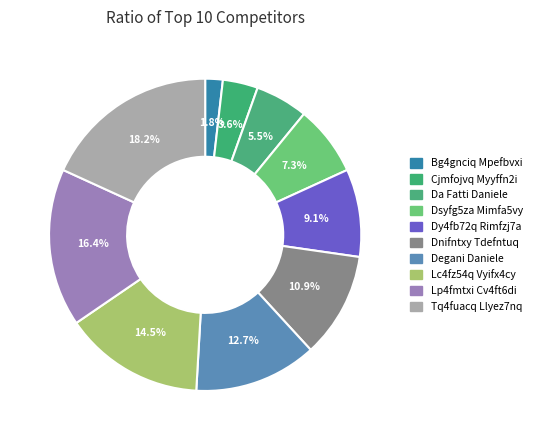

Combined, do Bg4gnciq Mpefbvxi and Dsyfg5za Mimfa5vy account for over 50%?

No